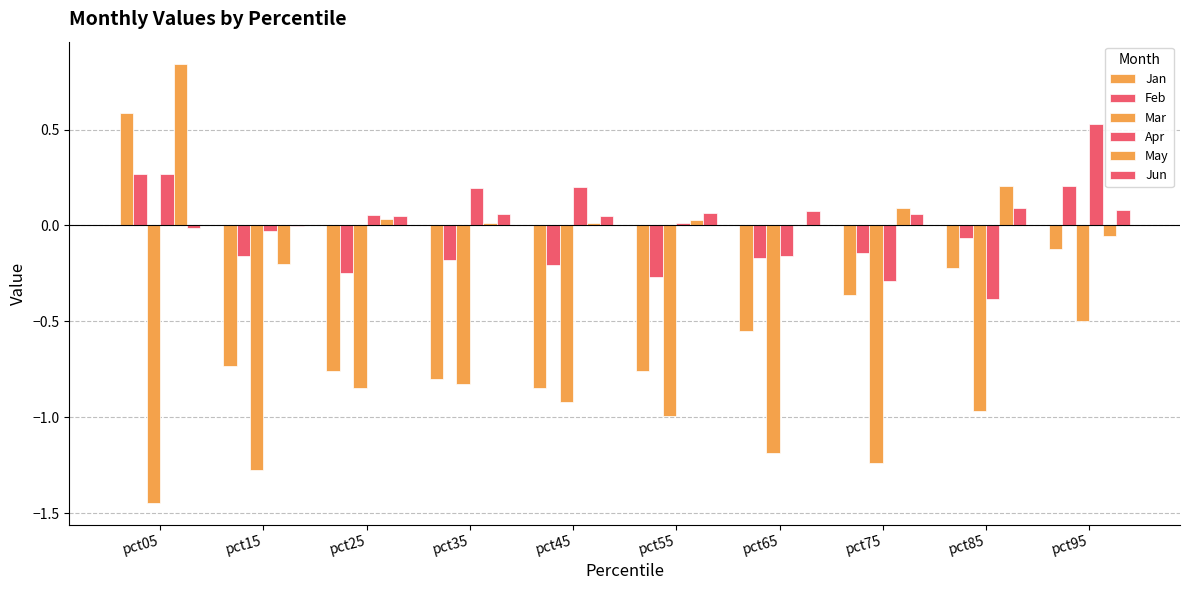

How many data points does each series have?

10